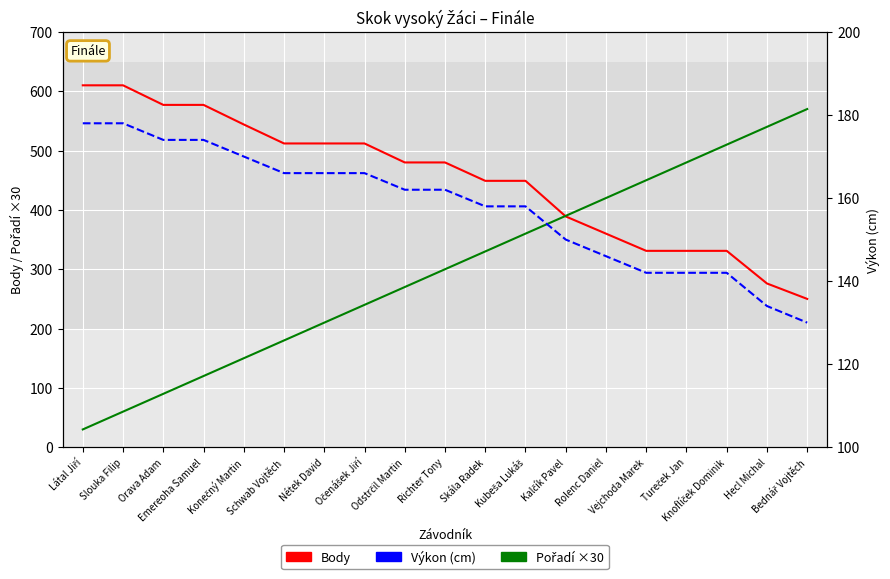

List the series in order of their peak value, highest first.

Body, Pořadí ×30, Výkon (cm)